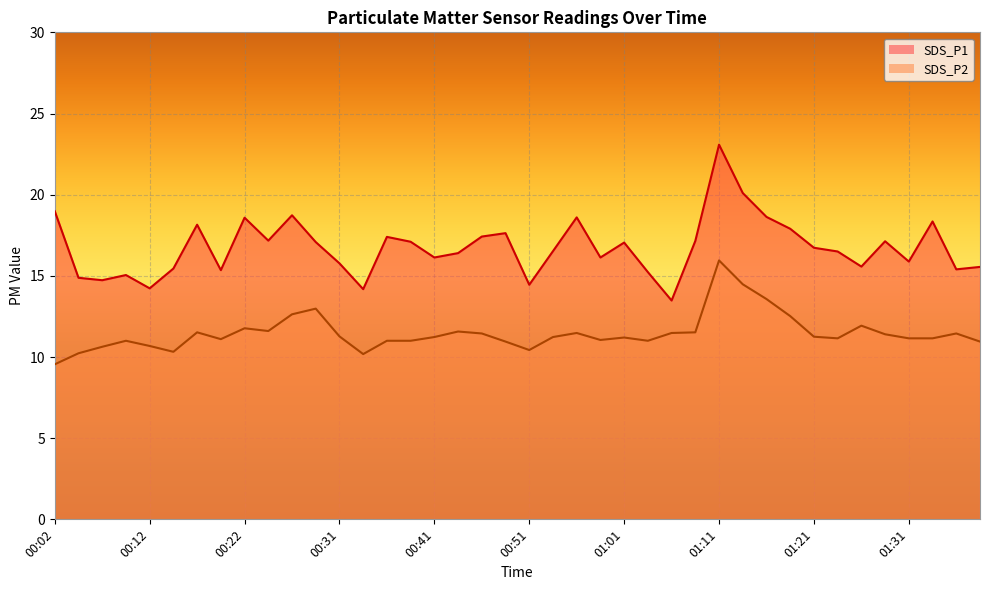

How many lines are shown in the chart?

2